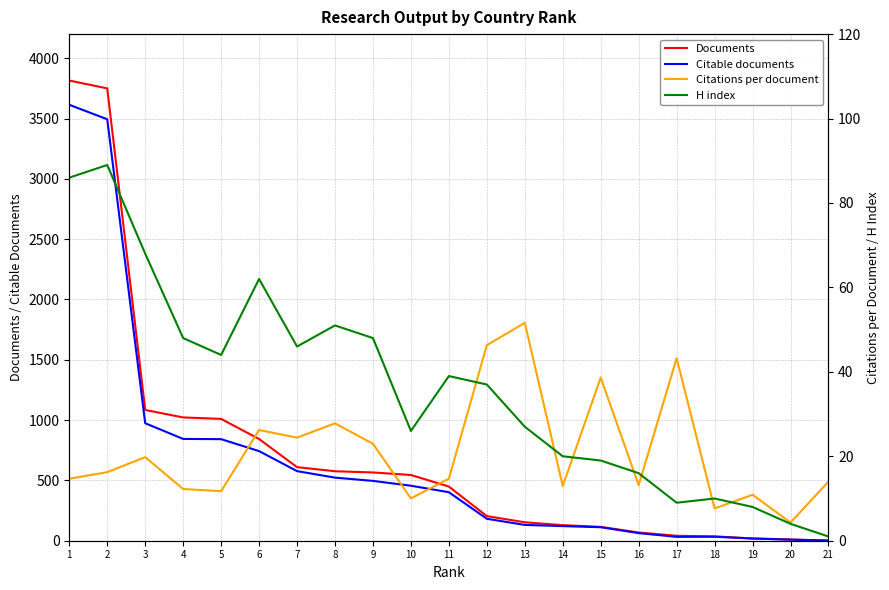

At which category is the sum across all series the highest?

1